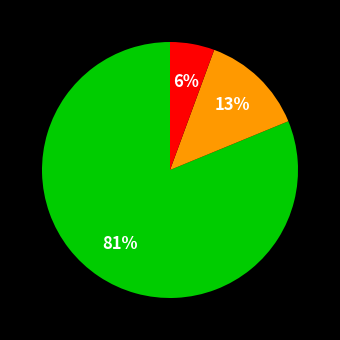

Is there any slice that represents more than half of the pie?

Yes